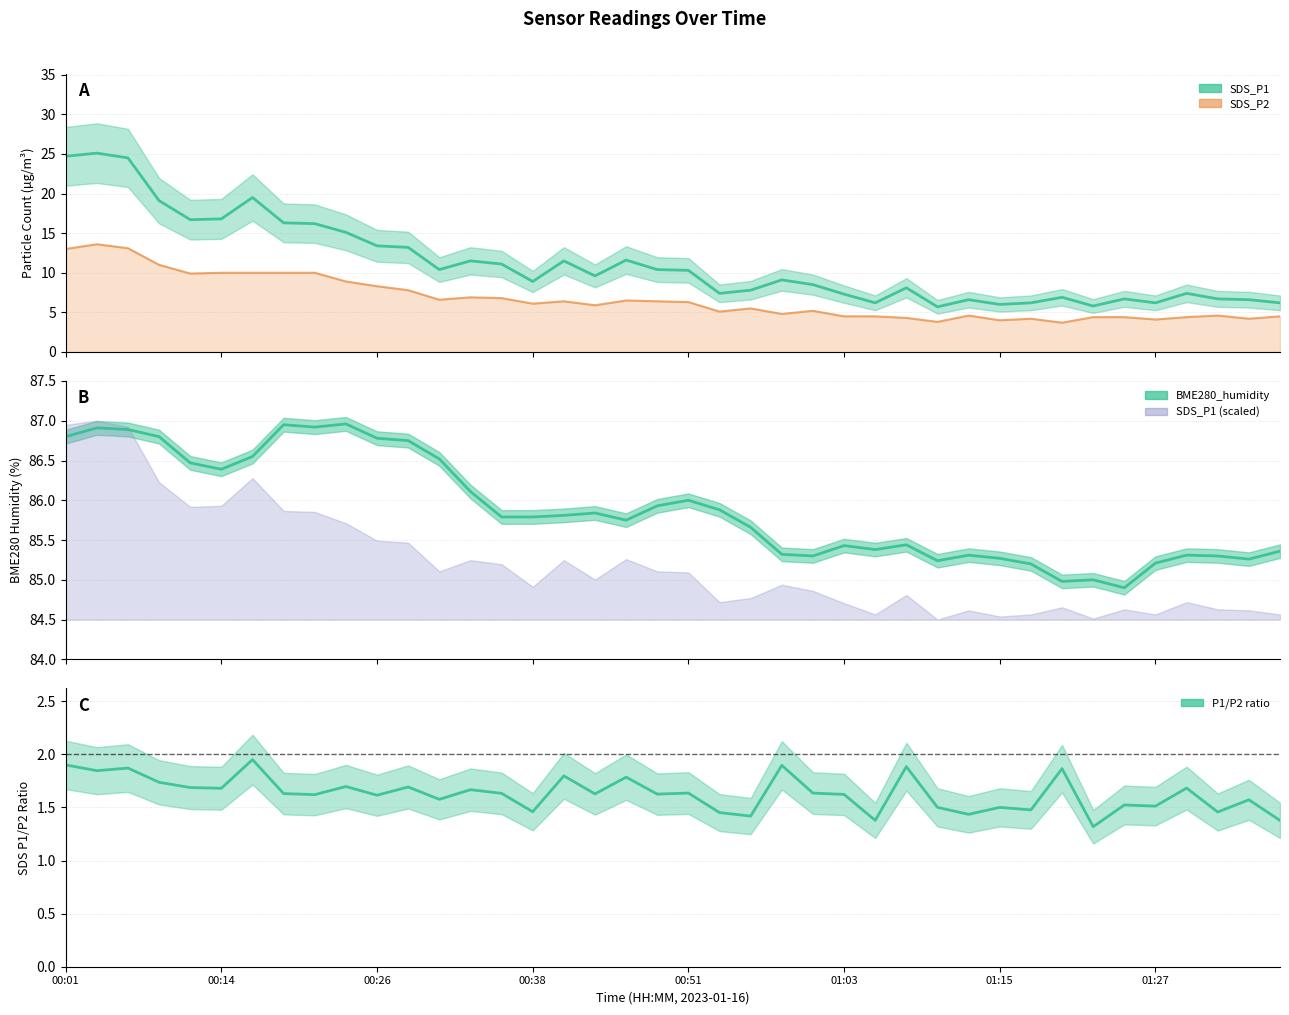

True or false: SDS_P2 and P1/P2 ratio intersect in this chart.

False